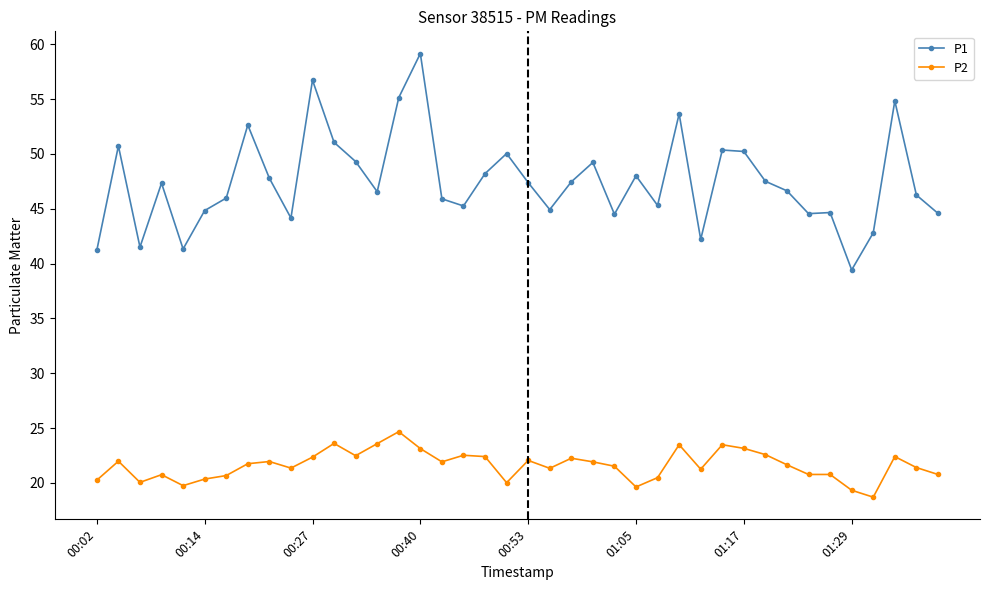

What are all the series names shown in the legend?

P1, P2